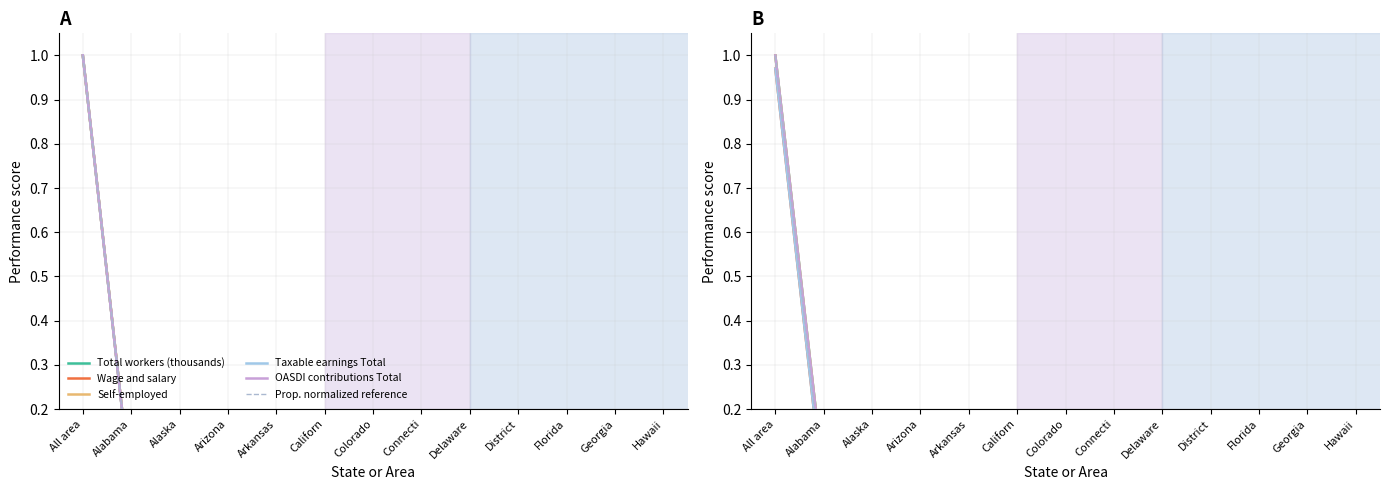

What is the label of the 4th point from the left?

Arizona